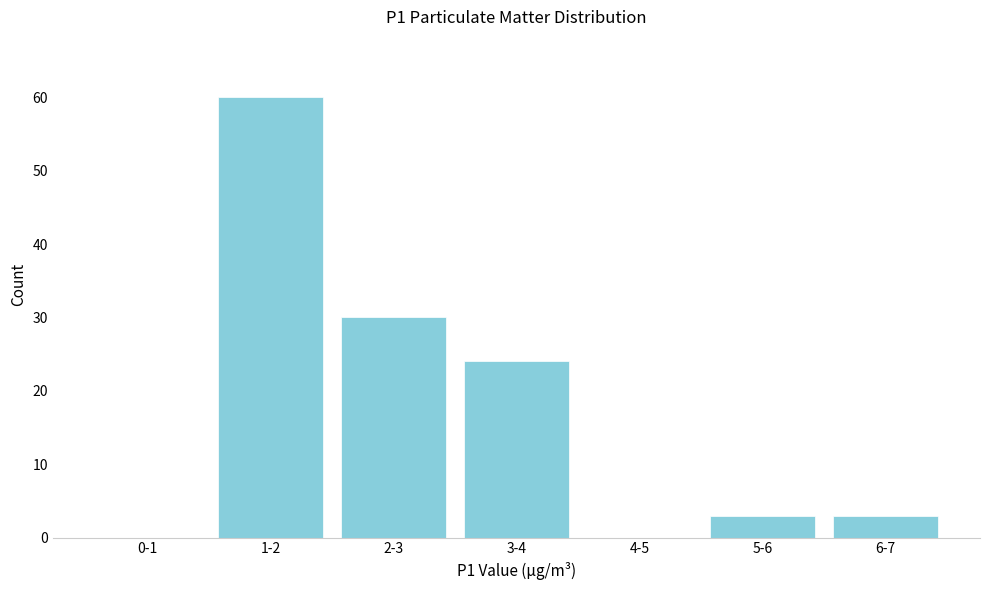

Reading left to right, transcribe all the data shown in this chart.

0-1=0	1-2=60	2-3=30	3-4=24	4-5=0	5-6=3	6-7=3